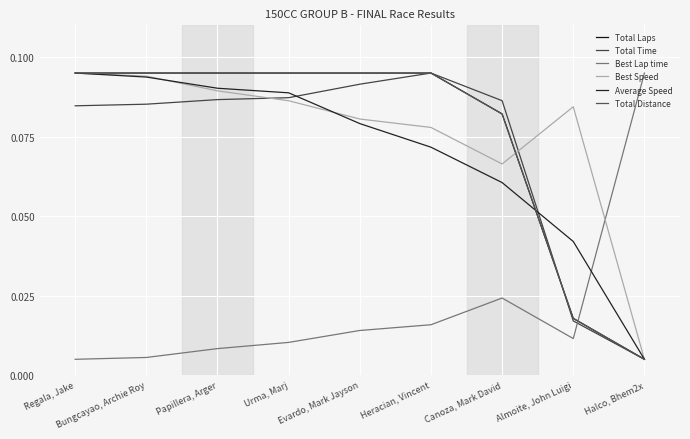

What is the label of the 9th point from the left?

Halco, Bhem2x